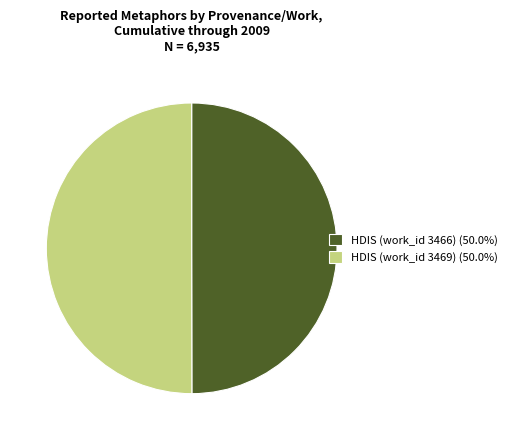

Is the sum of HDIS (work_id 3469) (50.0%) and HDIS (work_id 3466) (50.0%) greater than half?

Yes